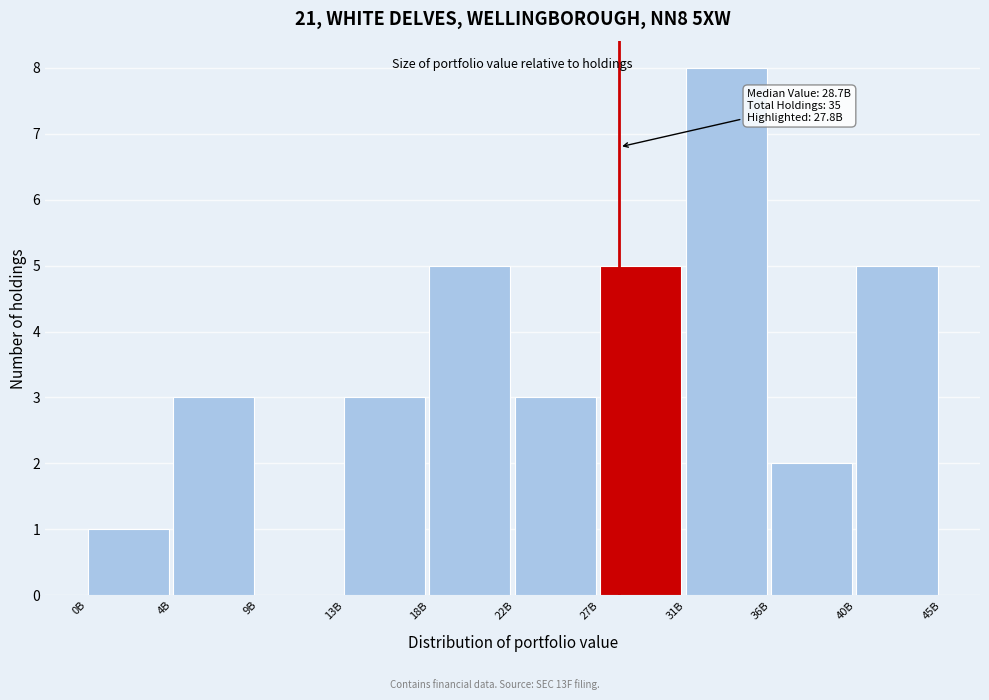

Reading left to right, list all the values displayed in this chart.

0B=1	4B=3	9B=0	13B=3	18B=5	22B=3	27B=5	31B=8	36B=2	40B=5